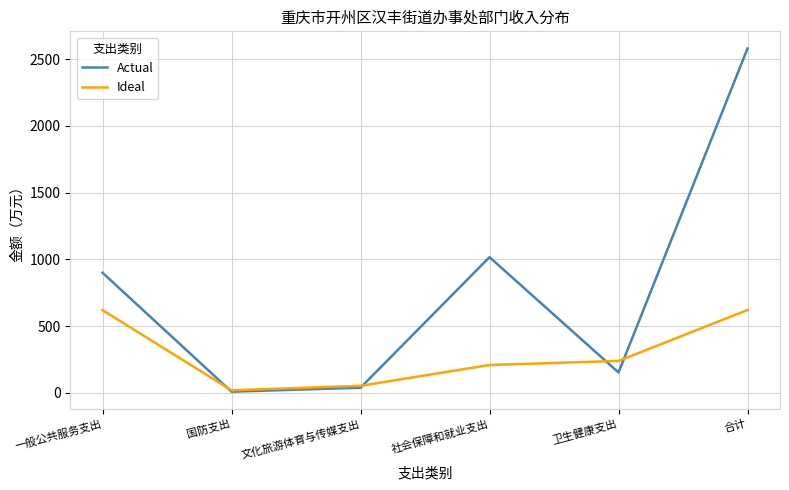

Is it true that Ideal equals 239.1 at 卫生健康支出?

True